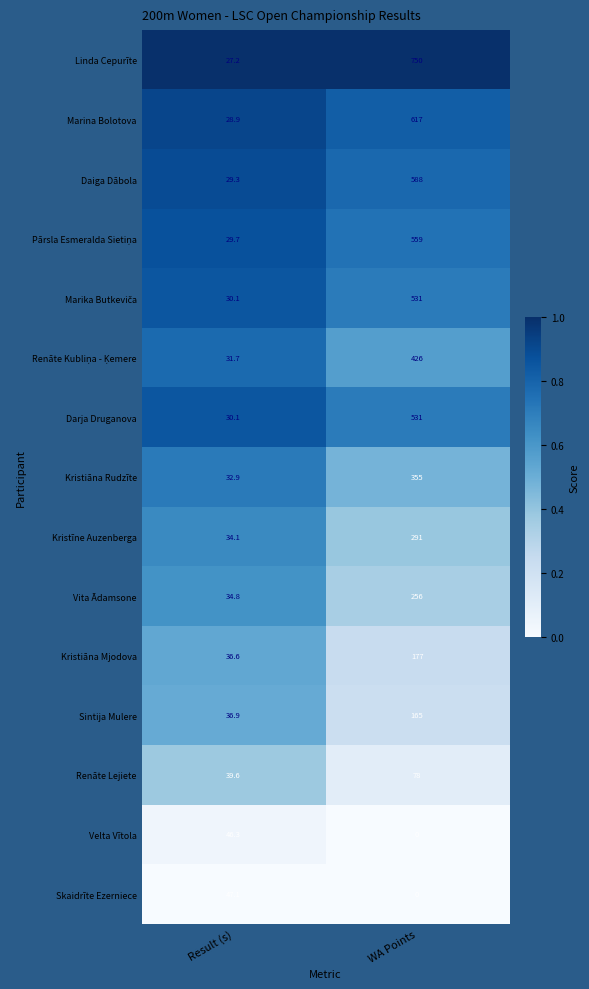

What is the average value of the Vita Ādamsone series?

145.4